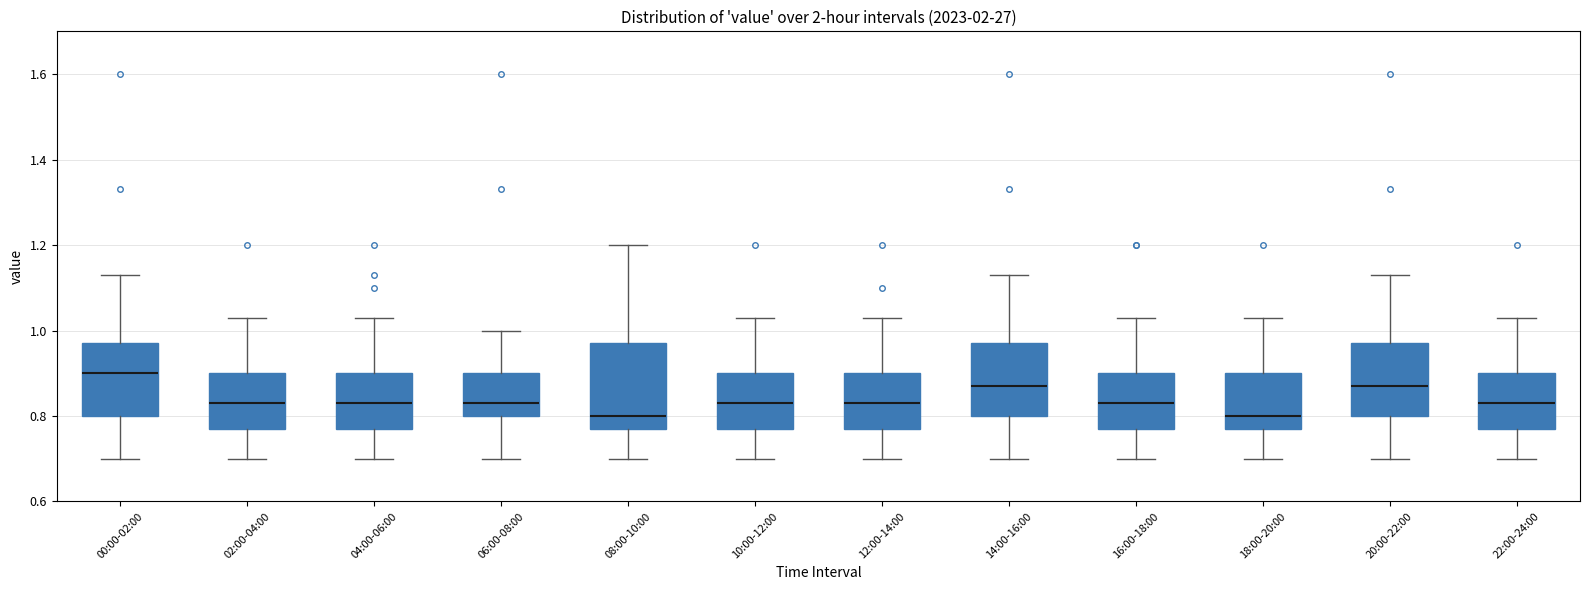

Where does the median line of the box for 20:00-22:00 sit on the y-axis? The values are not printed on the chart, so give them approximately, as read against the axis.

0.88